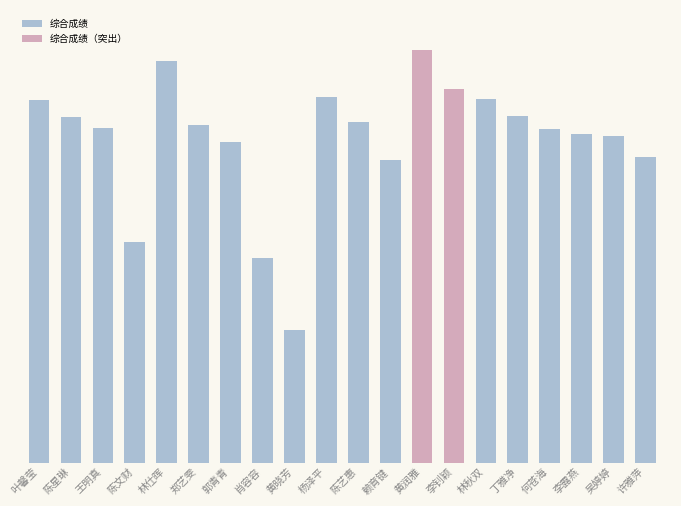

List the labels in order of value, largest first.

黄润雅, 林仕晖, 李钊颖, 杨泽平, 林秋双, 叶馨莹, 丁雅净, 陈星琳, 陈艺惠, 郑艺雯, 王明真, 何苍海, 李露燕, 吴婷婷, 郭青青, 许雅萍, 赖育键, 陈文财, 肖容容, 黄晓芳